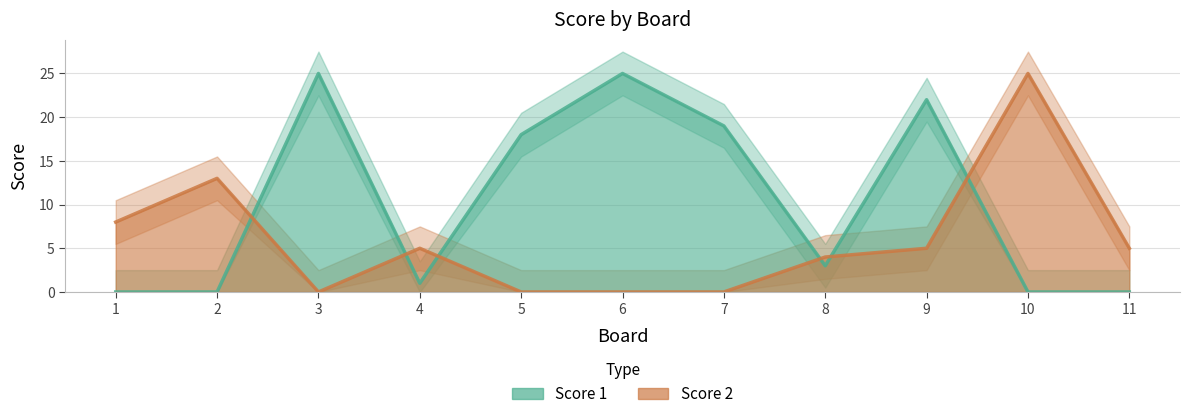

Between 2 and 11, which series saw the biggest shift?

Score 2